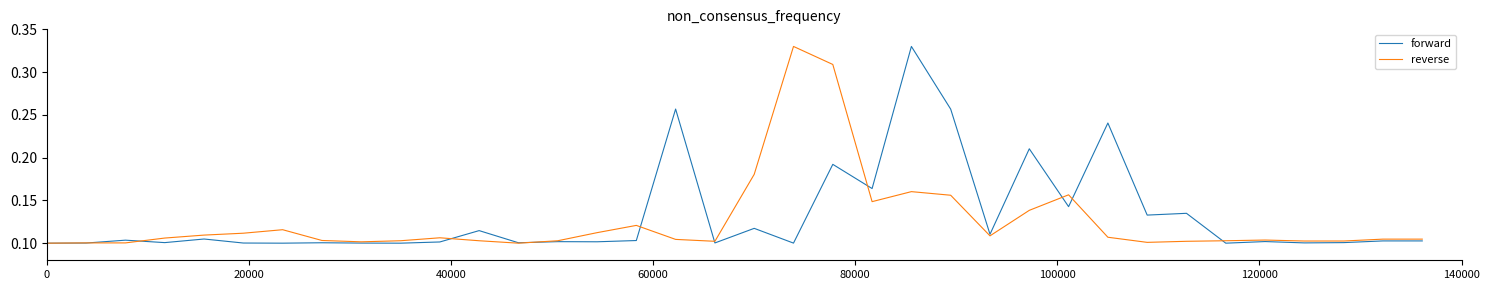

What is the value of the forward point at the 22nd from the left?

0.2